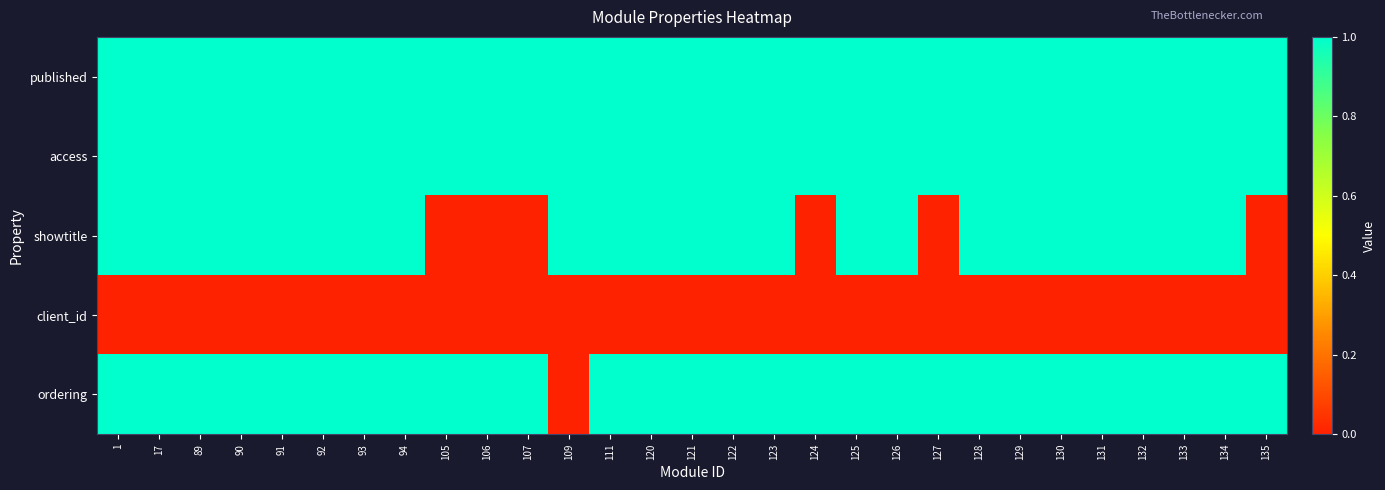

At which category does the chart reach its minimum across all series?

105